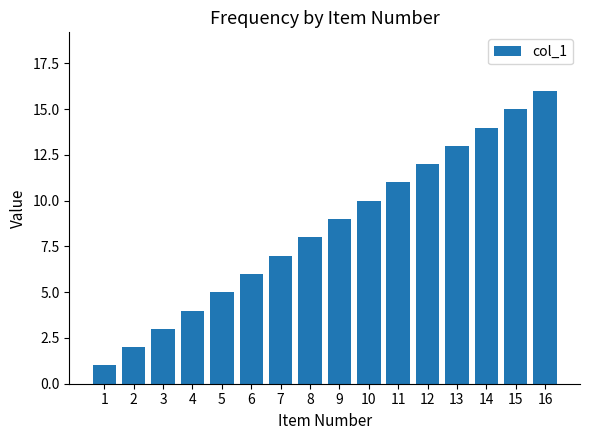

What is the change in value from 6 to 9?

+3